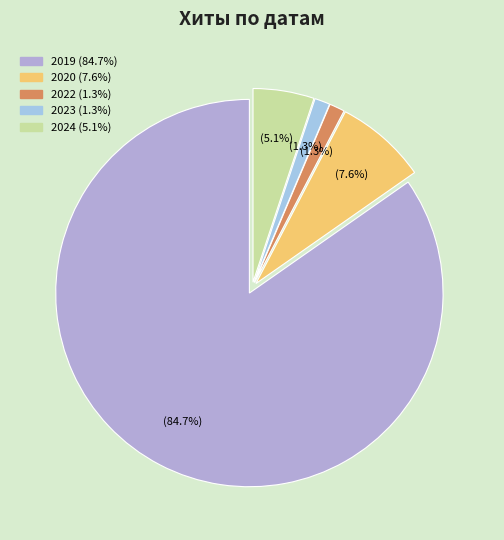

To the nearest percent, what is the difference between the largest and smallest slice percentages?

83%